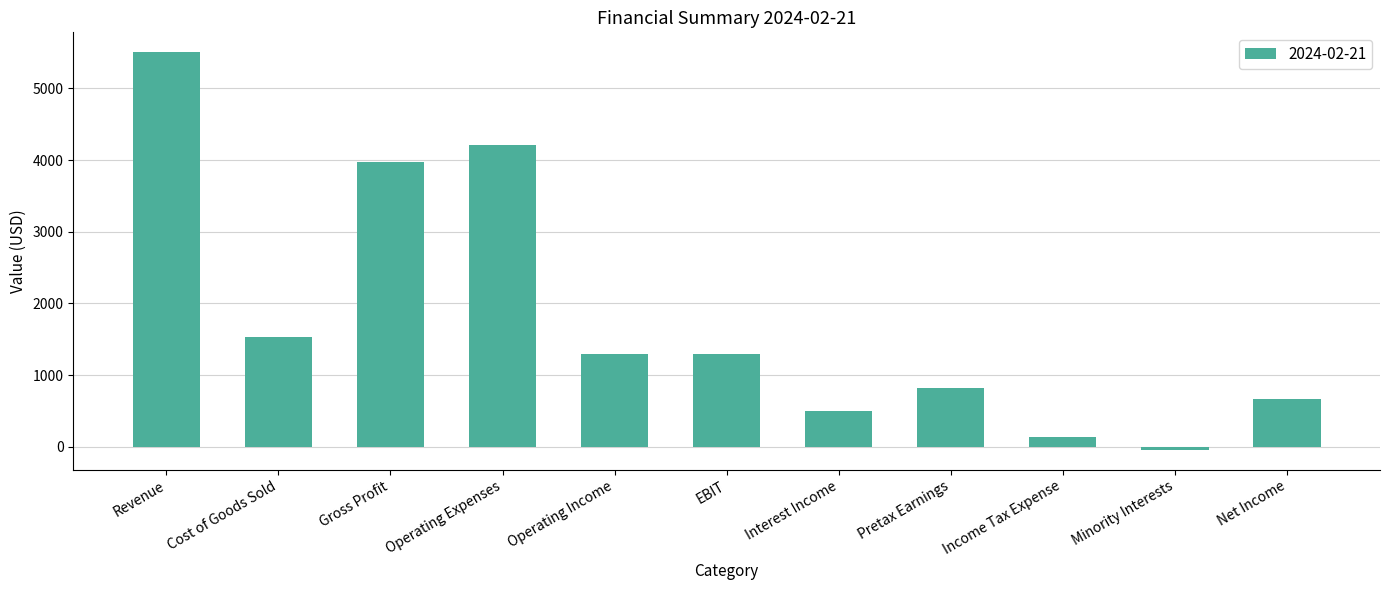

Reading left to right, what are all the values shown in this chart?

Revenue=5505.4	Cost of Goods Sold=1533.3	Gross Profit=3972.1	Operating Expenses=4207.0	Operating Income=1298.4	EBIT=1298.4	Interest Income=504.0	Pretax Earnings=813.9	Income Tax Expense=139.5	Minority Interests=-39.9	Net Income=661.1